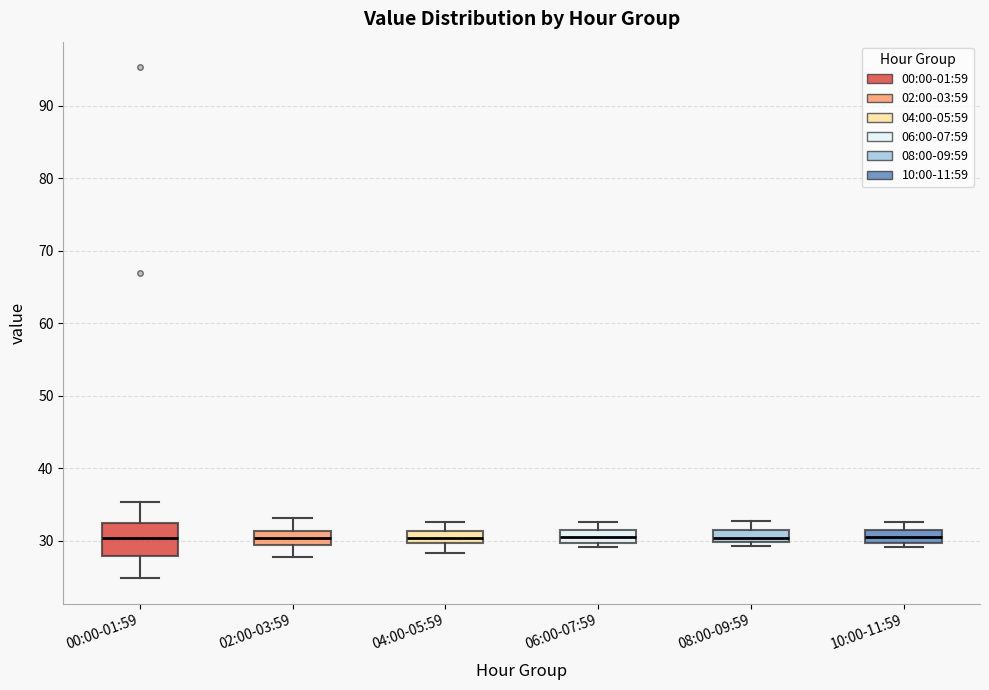

Which box is the tallest, from its lower edge to its upper edge?

00:00-01:59